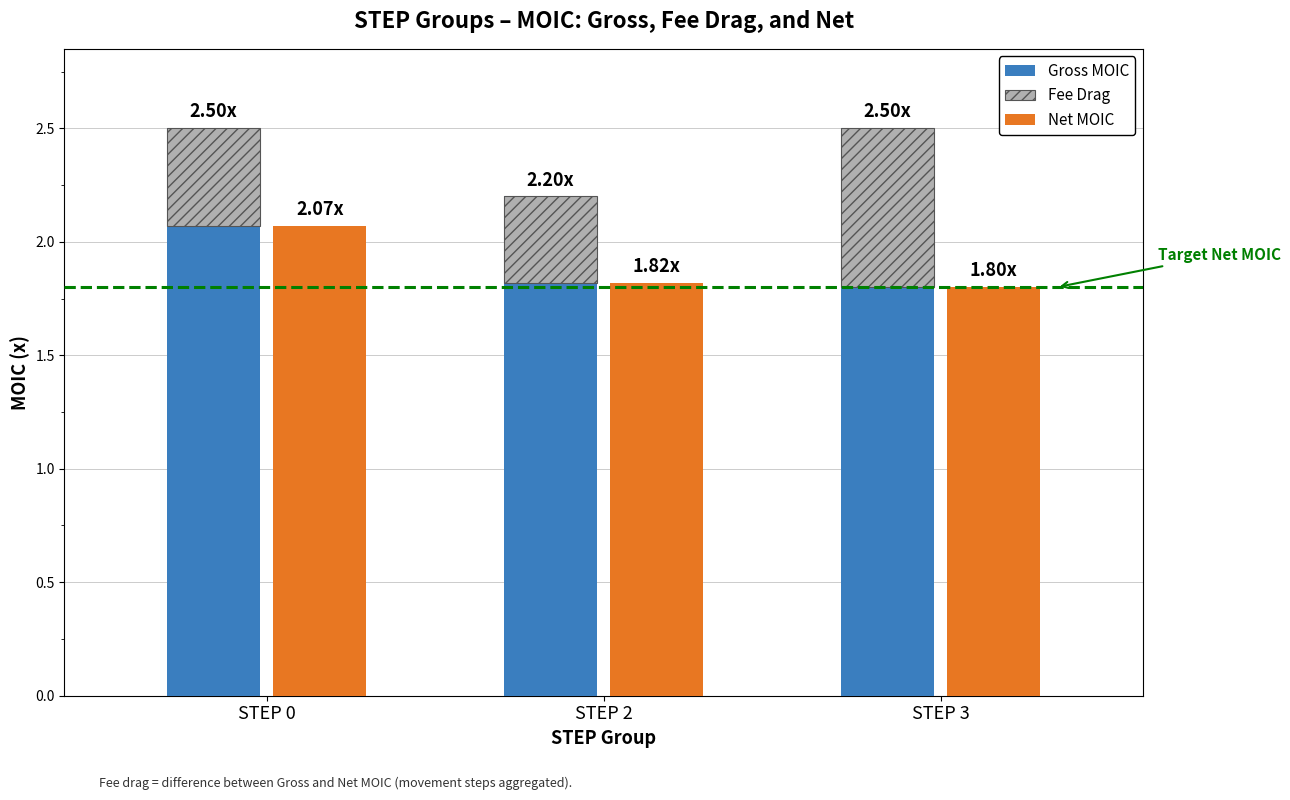

Reading right to left, list all the values displayed in this chart.

Gross MOIC: 2.5	2.2	2.5
Fee Drag: 0.7	0.4	0.4
Net MOIC: 1.8	1.8	2.1